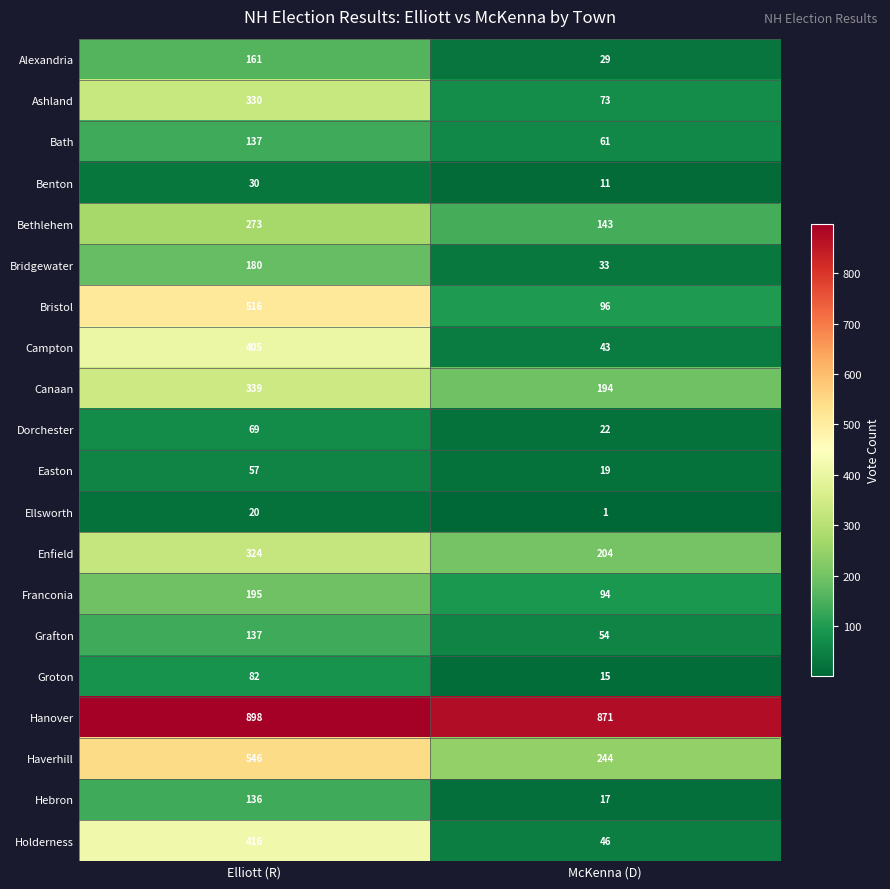

At which category does the chart reach its minimum across all series?

McKenna (D)